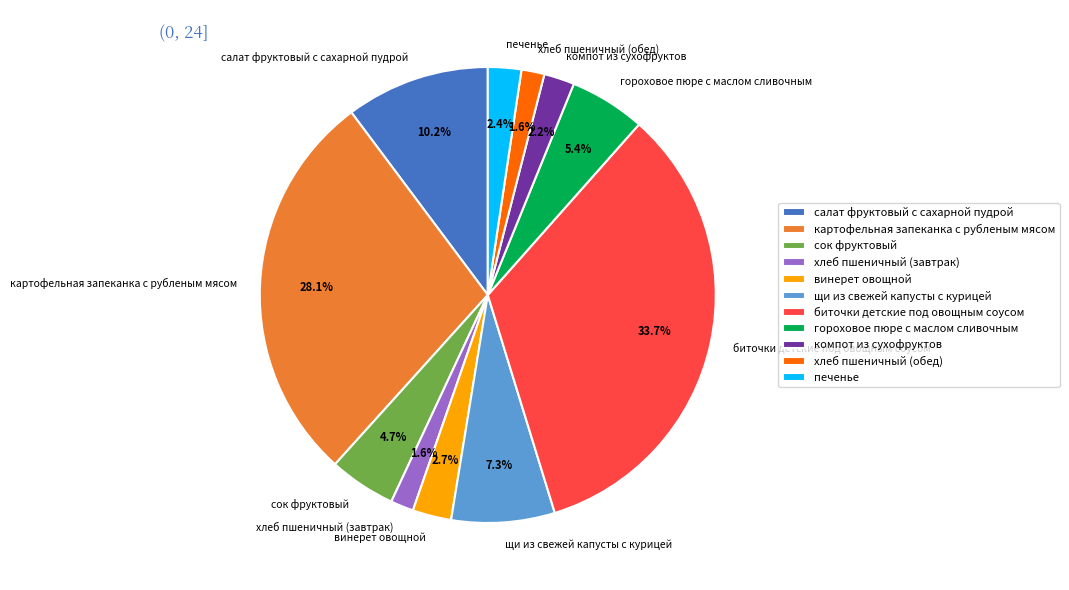

Is the sum of хлеб пшеничный (завтрак) and салат фруктовый с сахарной пудрой greater than half?

No